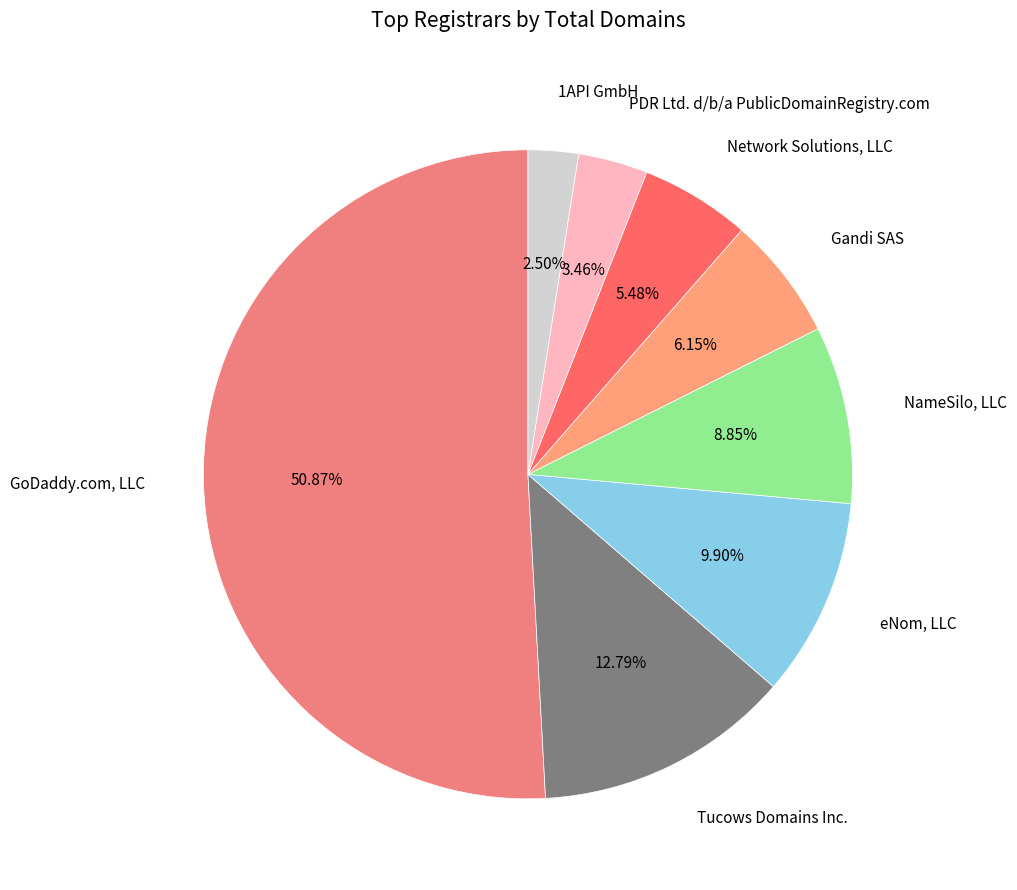

Is it true that eNom, LLC is 21% of the pie?

False